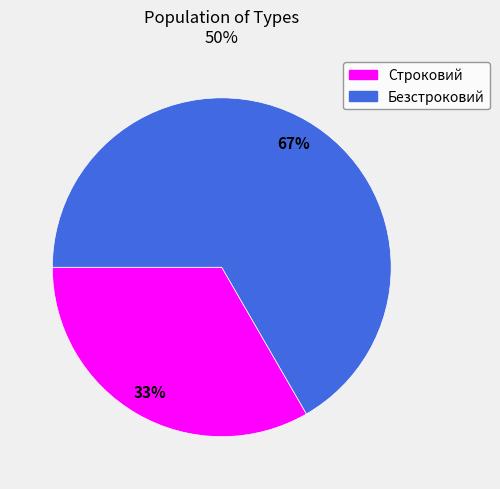

How many slices are in this pie chart?

2